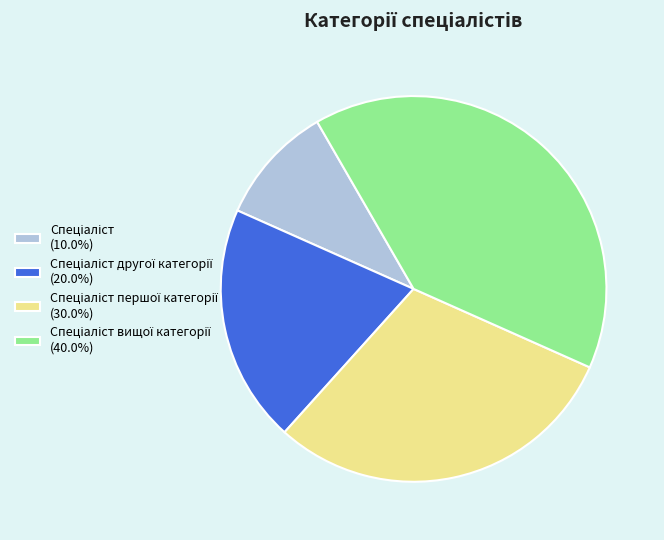

Is there a majority slice in this chart?

No